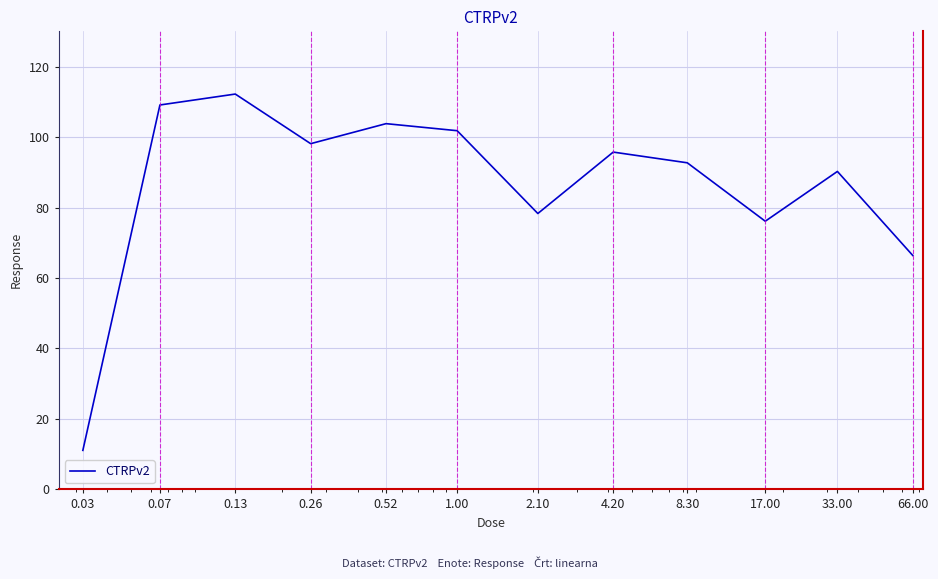

What is the smallest value displayed?

11.1